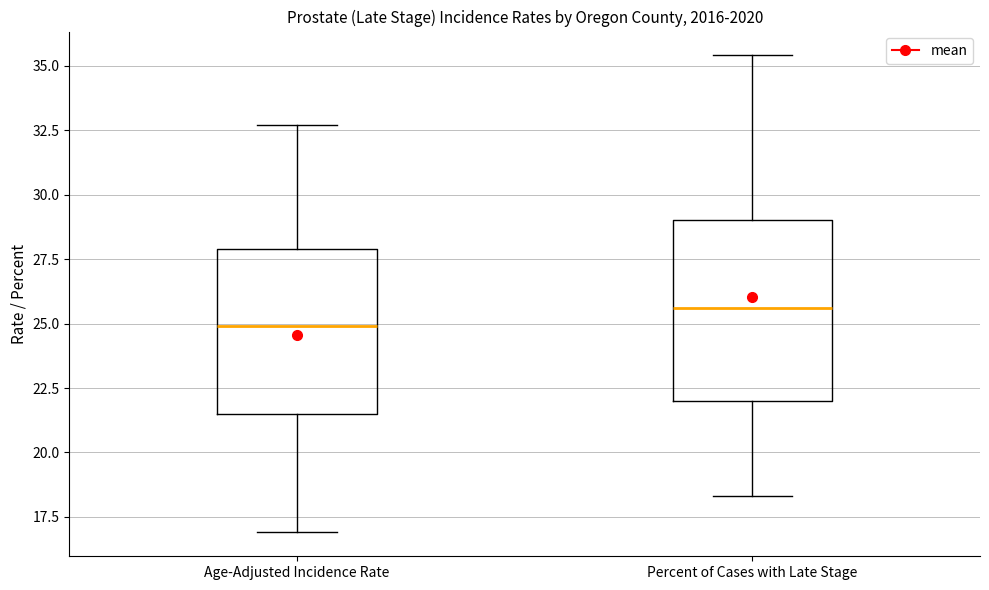

Reading left to right, transcribe this box plot: for each box, give where its median line is, the range the box spans, and where its two whiskers end, as read against the y-axis. The values are not printed on the chart, so give them approximately, as read against the axis.

Age-Adjusted Incidence Rate: median 25.0, box 21.5 to 28.0, whiskers 17.0 to 32.5
Percent of Cases with Late Stage: median 25.5, box 22.0 to 29.0, whiskers 18.5 to 35.5